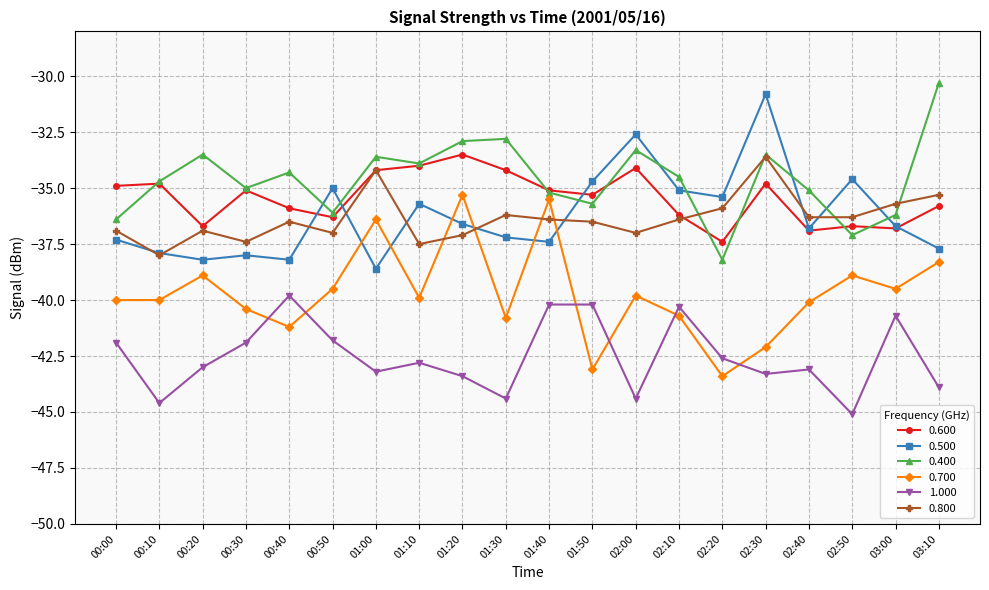

What is the maximum value for 1.000?

-39.8